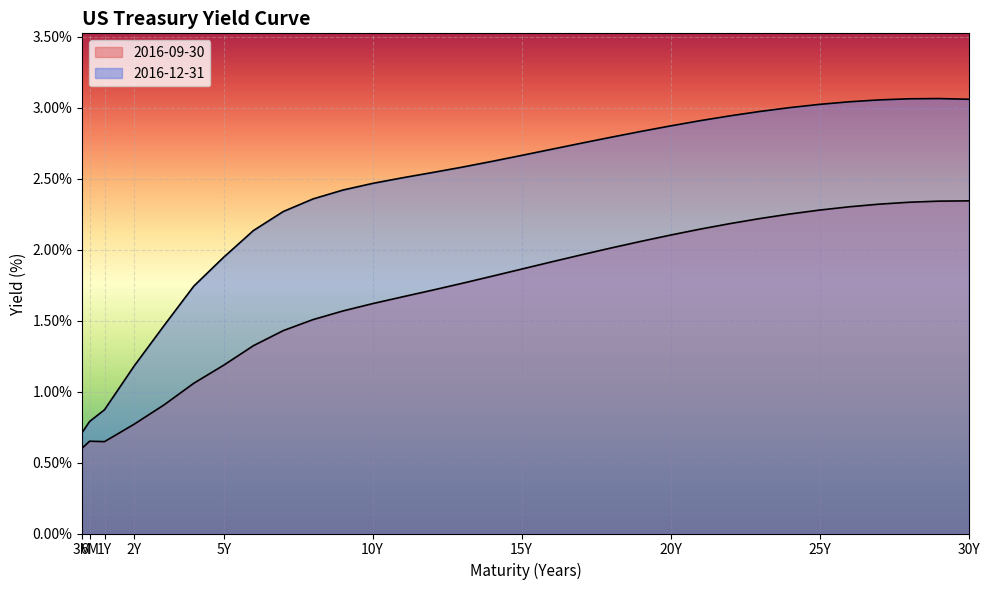

True or false: 2016-12-31 and 2016-09-30 intersect in this chart.

False